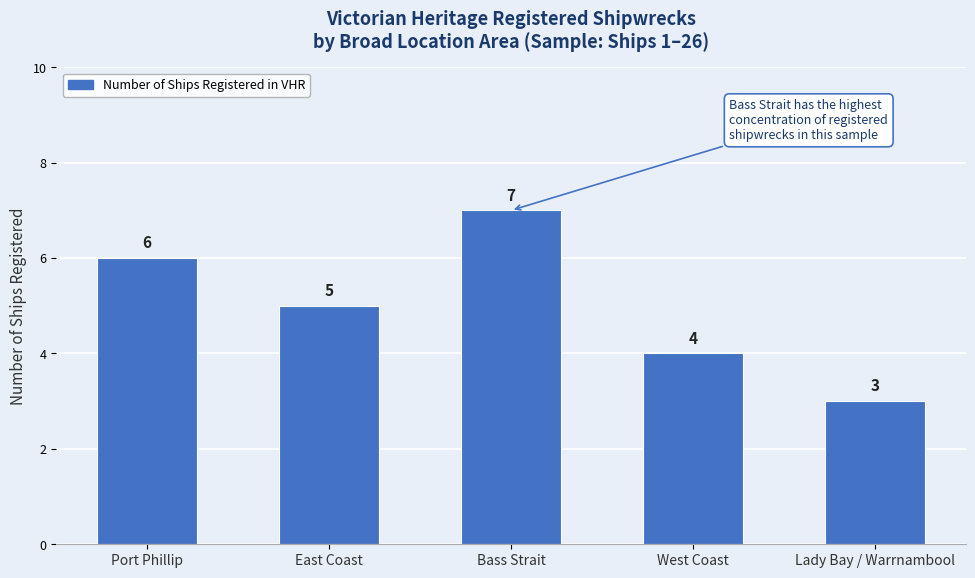

What is the sum of all values?

25